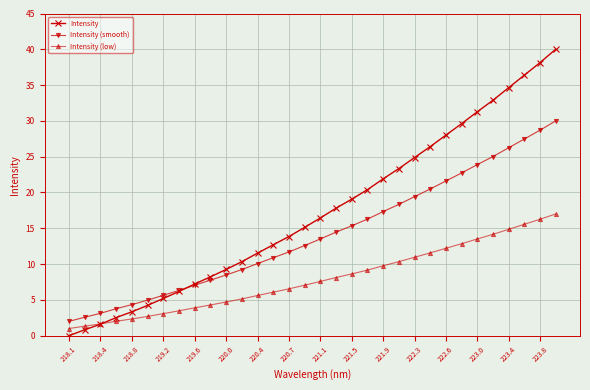

Rank the series by their maximum value, from highest to lowest.

Intensity, Intensity (smooth), Intensity (low)